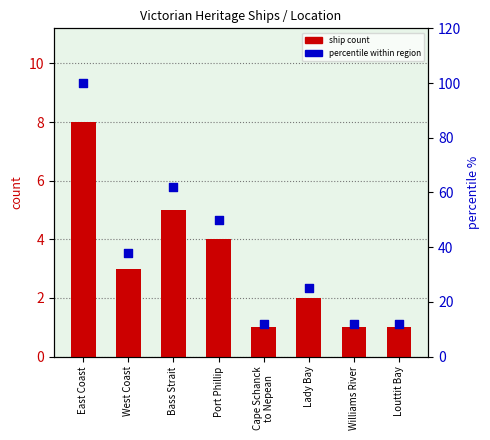

Which series has the largest total across all categories?

percentile